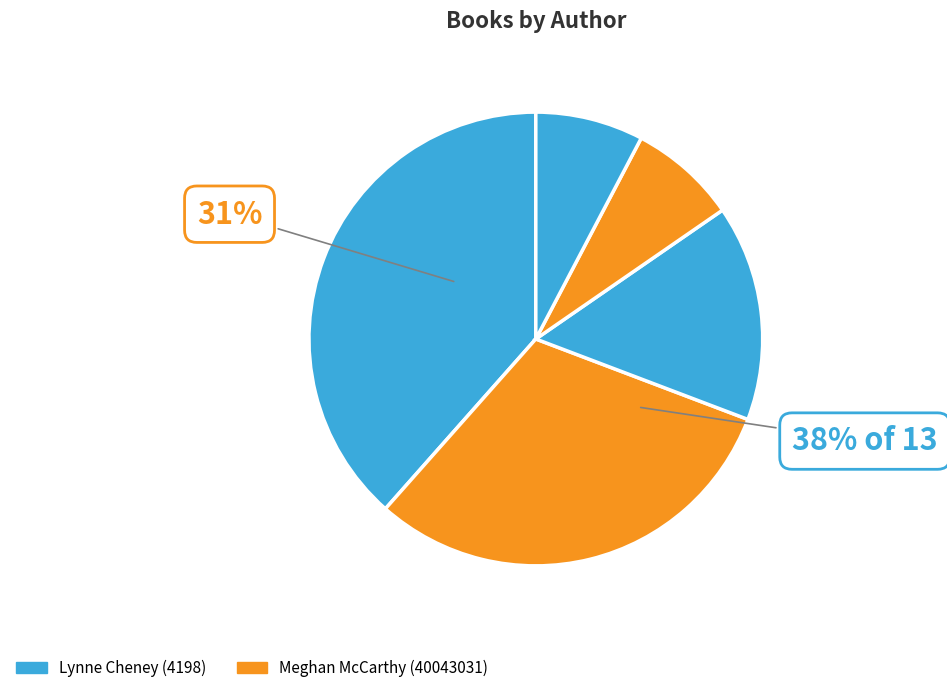

Do Meghan McCarthy (40043031) and Lesa Cline-Ransome (1554965) together represent more than half of the pie?

No